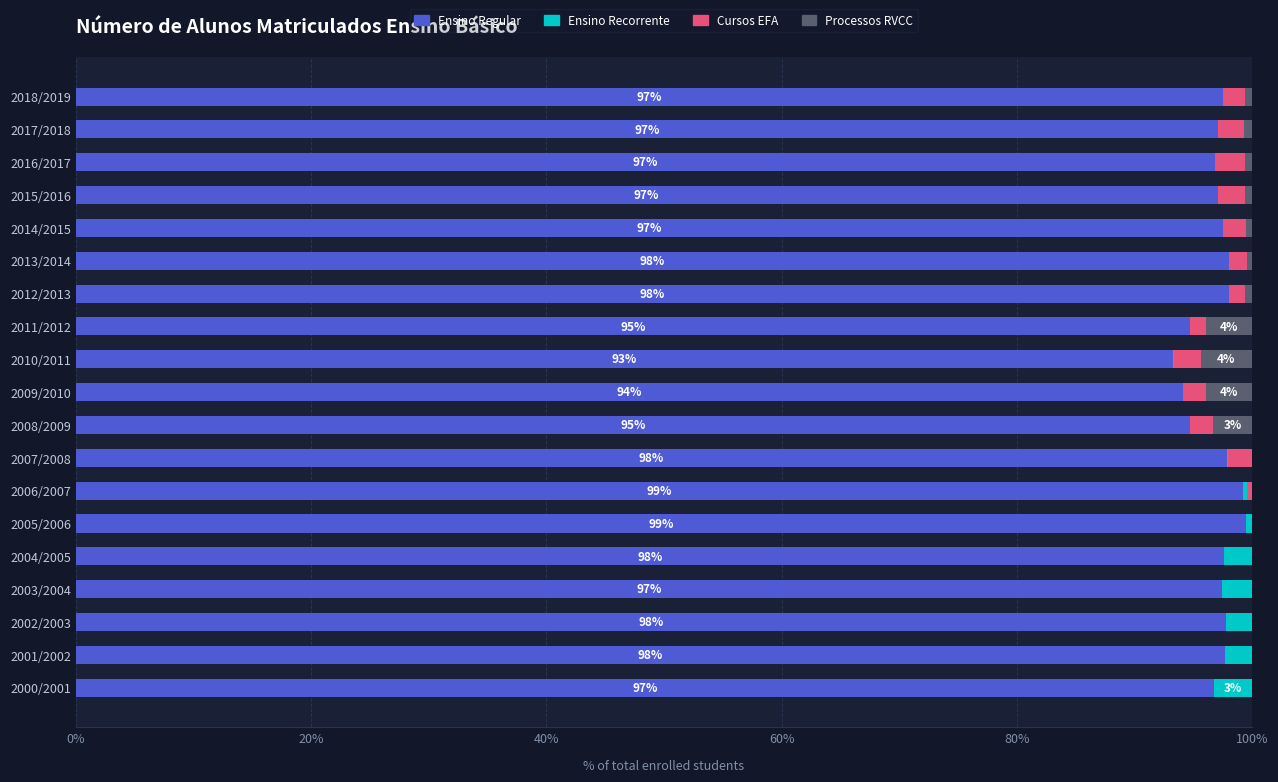

Count the number of categories in the chart.

19